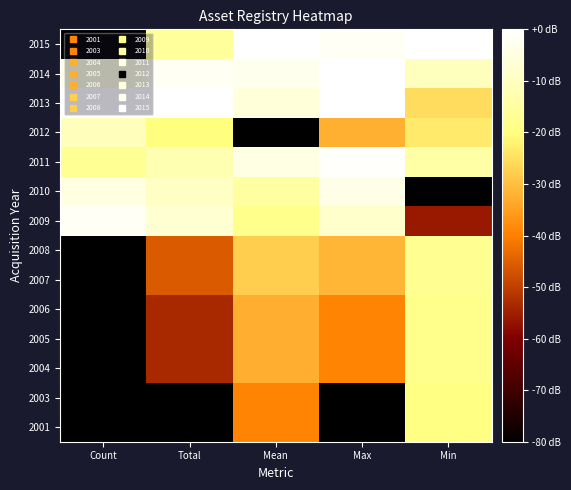

What is the spread (max minus min) of values at Total?

80.0